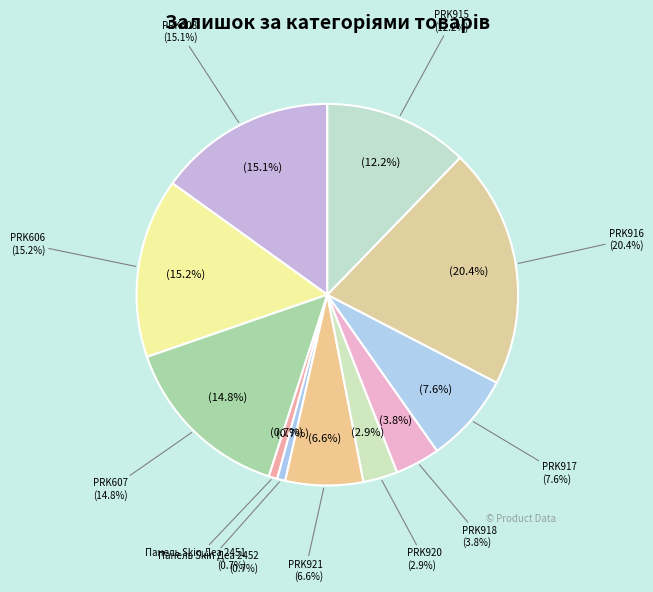

Is the sum of Панель Skin Деа 2452 and Панель Skin Деа 2451 greater than half?

No